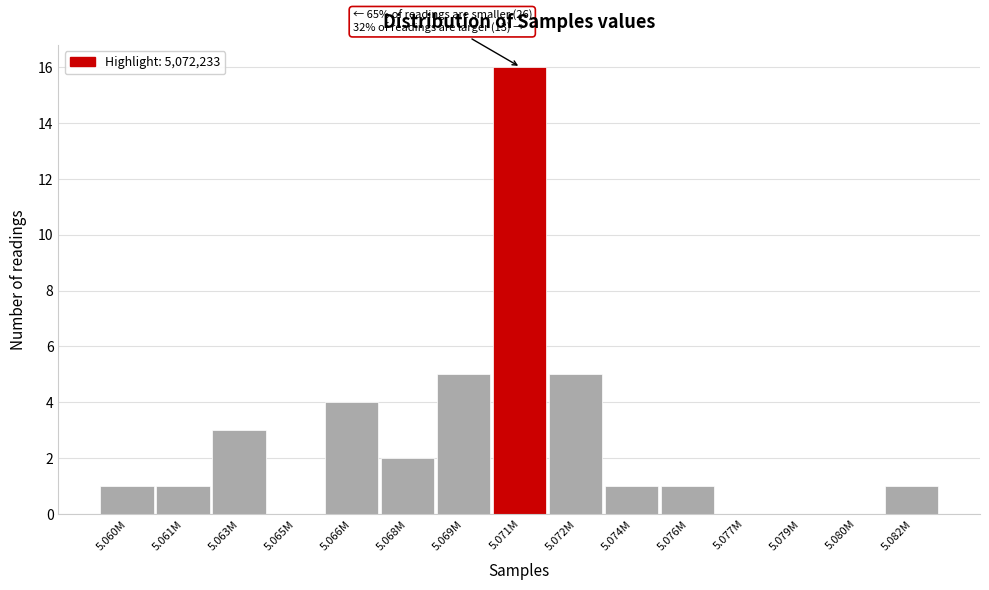

Reading left to right, extract all data points from this chart.

5.060M=1	5.061M=1	5.063M=3	5.065M=0	5.066M=4	5.068M=2	5.069M=5	5.071M=16	5.072M=5	5.074M=1	5.076M=1	5.077M=0	5.079M=0	5.080M=0	5.082M=1